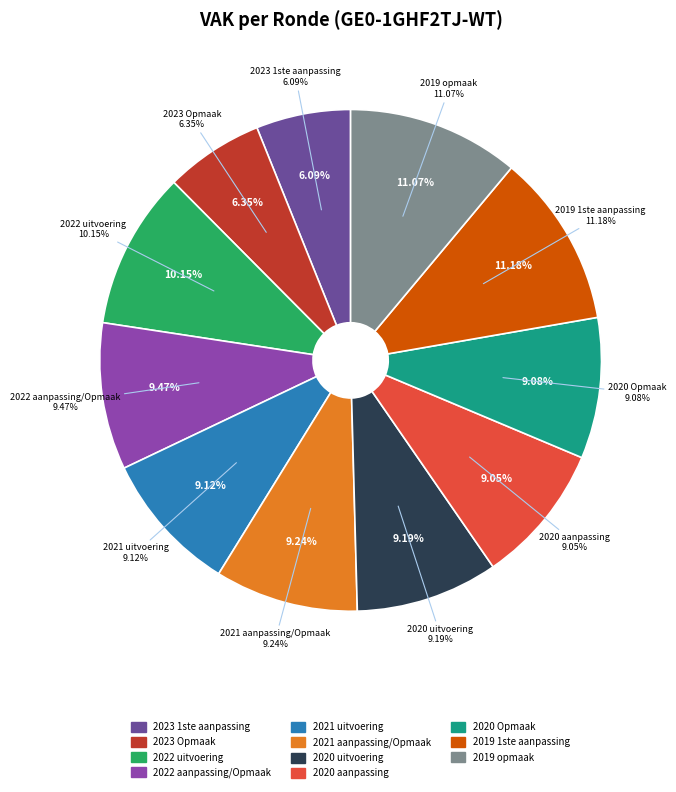

Which slice is the smallest?

2023 1ste aanpassing